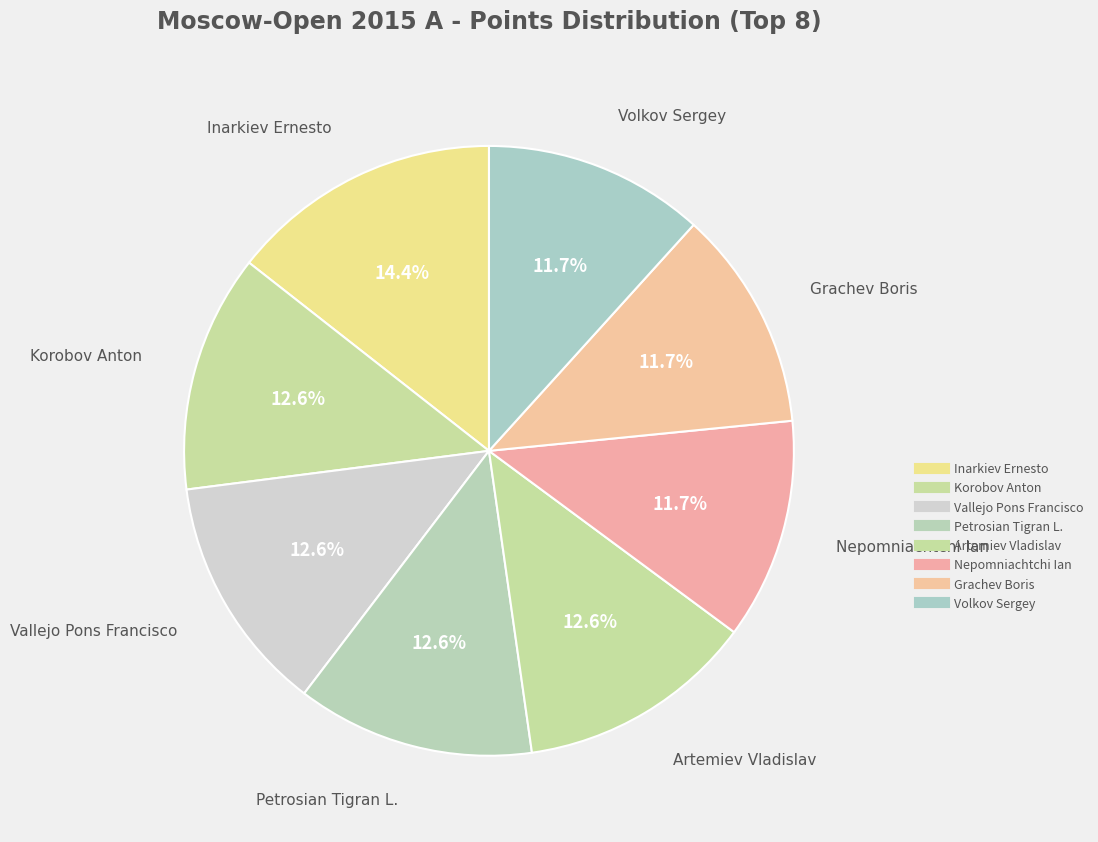

To the nearest percent, what is the difference between the Nepomniachtchi Ian and Inarkiev Ernesto slice percentages?

3%